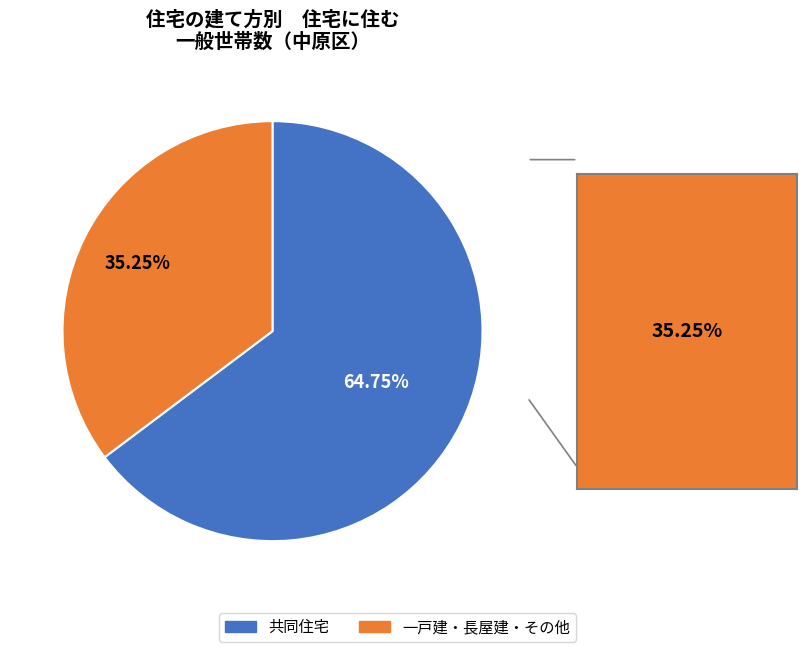

What is the largest slice in the pie chart?

共同住宅